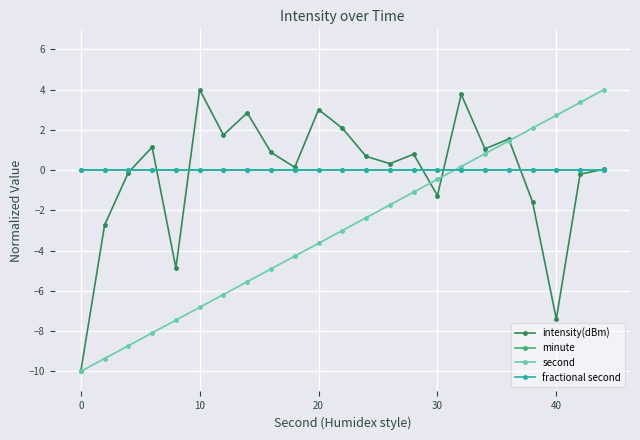

List the series in order of their peak value, lowest first.

minute, fractional second, intensity(dBm), second